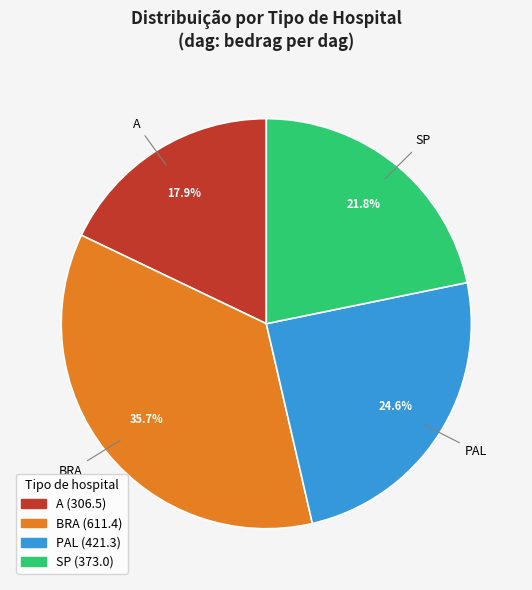

Count the number of slices in the pie.

4